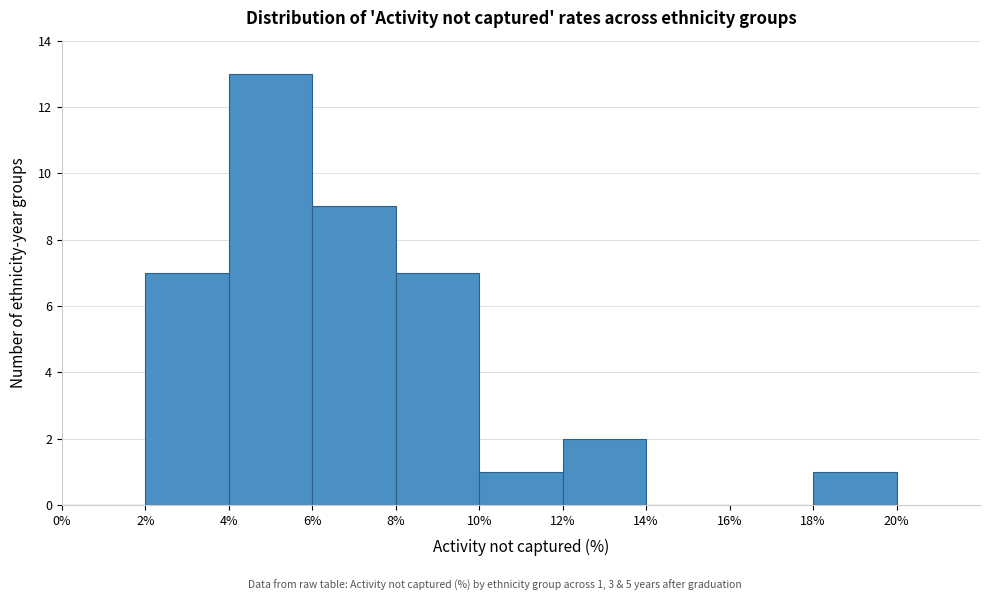

Which range on the x-axis has the tallest bar?

4% to 6%